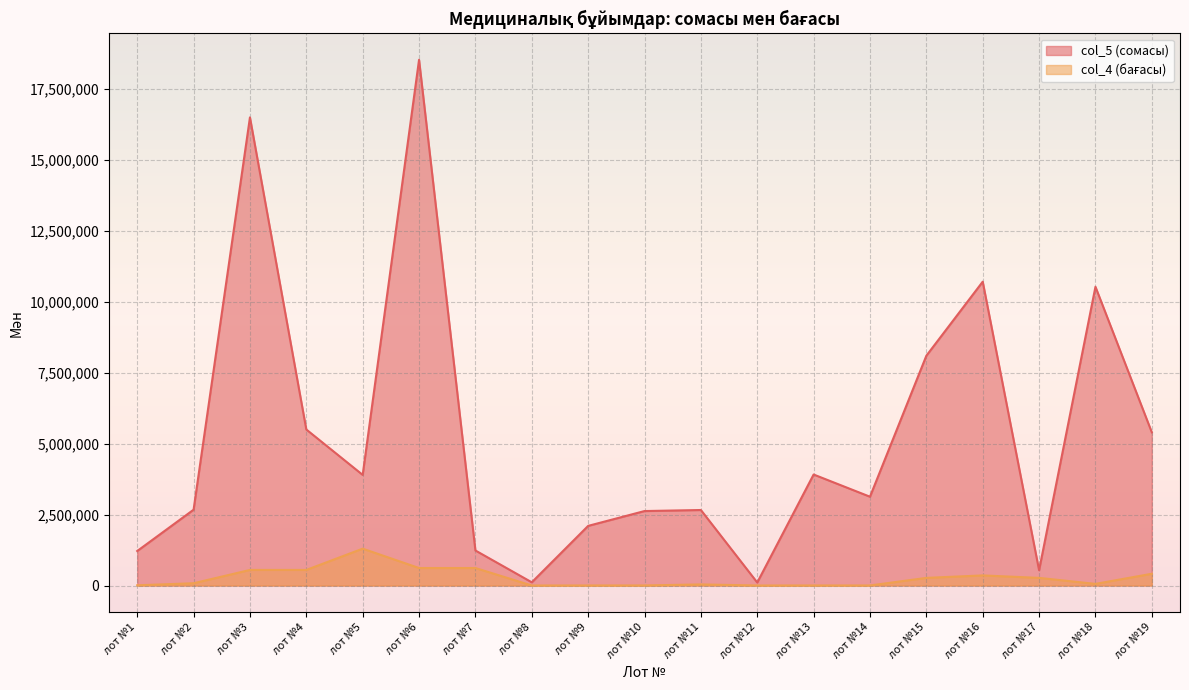

Reading right to left, what are all the values shown in this chart?

col_5 (сомасы): лот №19=5399550	лот №18=10530000	лот №17=540000	лот №16=10710000	лот №15=8100000	лот №14=3130800	лот №13=3913500	лот №12=107066	лот №11=2662245	лот №10=2625420	лот №9=2102730	лот №8=114160	лот №7=1235400	лот №6=18531000	лот №5=3900000	лот №4=5500000	лот №3=16500000	лот №2=2673000	лот №1=1216684
col_4 (бағасы): лот №19=415350	лот №18=58500	лот №17=270000	лот №16=357000	лот №15=270000	лот №14=2609	лот №13=2609	лот №12=1598	лот №11=39735	лот №10=3290	лот №9=2635	лот №8=1427	лот №7=617700	лот №6=617700	лот №5=1300000	лот №4=550000	лот №3=550000	лот №2=81000	лот №1=9148